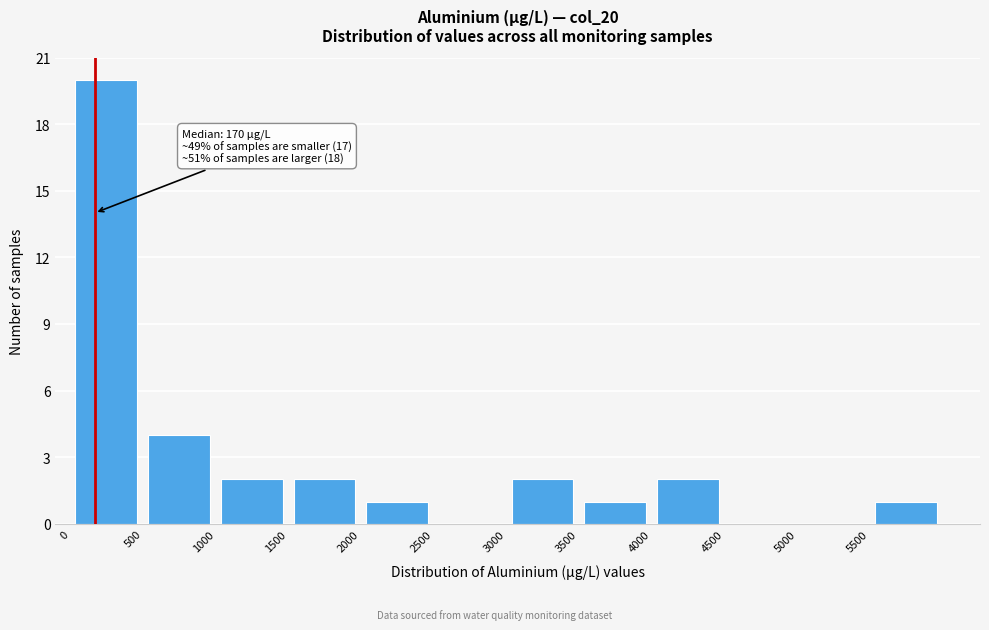

Which range on the x-axis has the tallest bar?

0 to 500